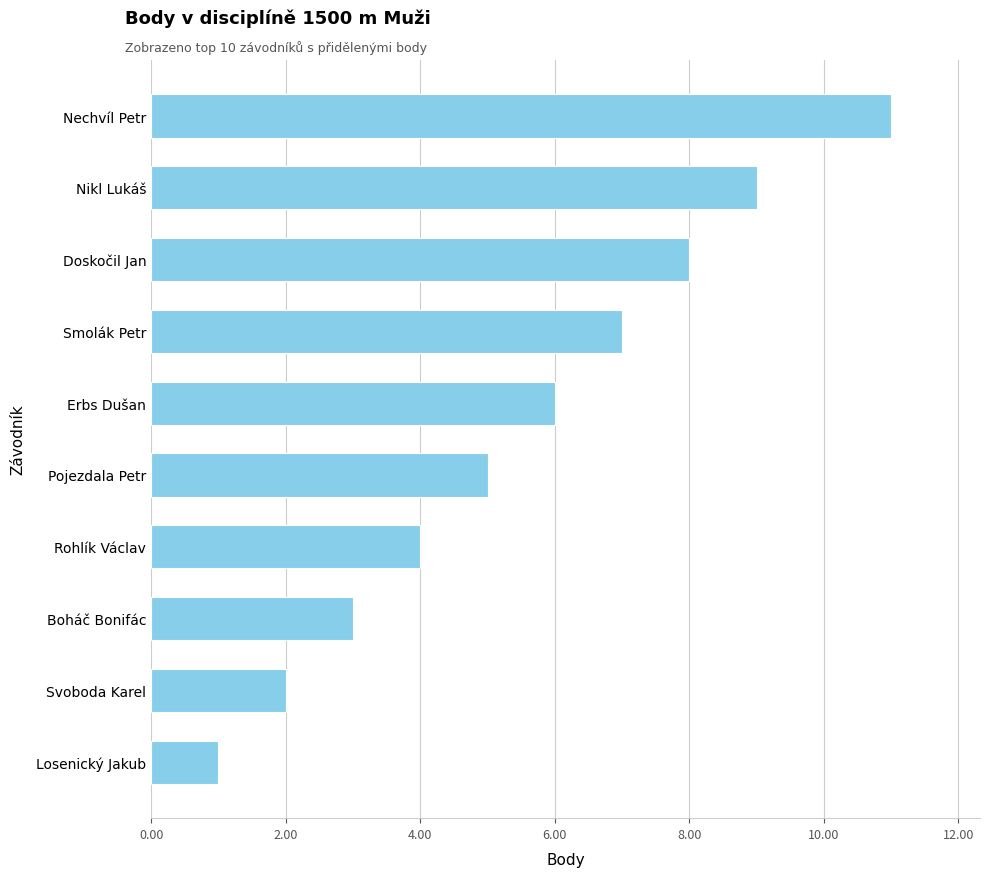

At which label is the value closest to 6?

Erbs Dušan